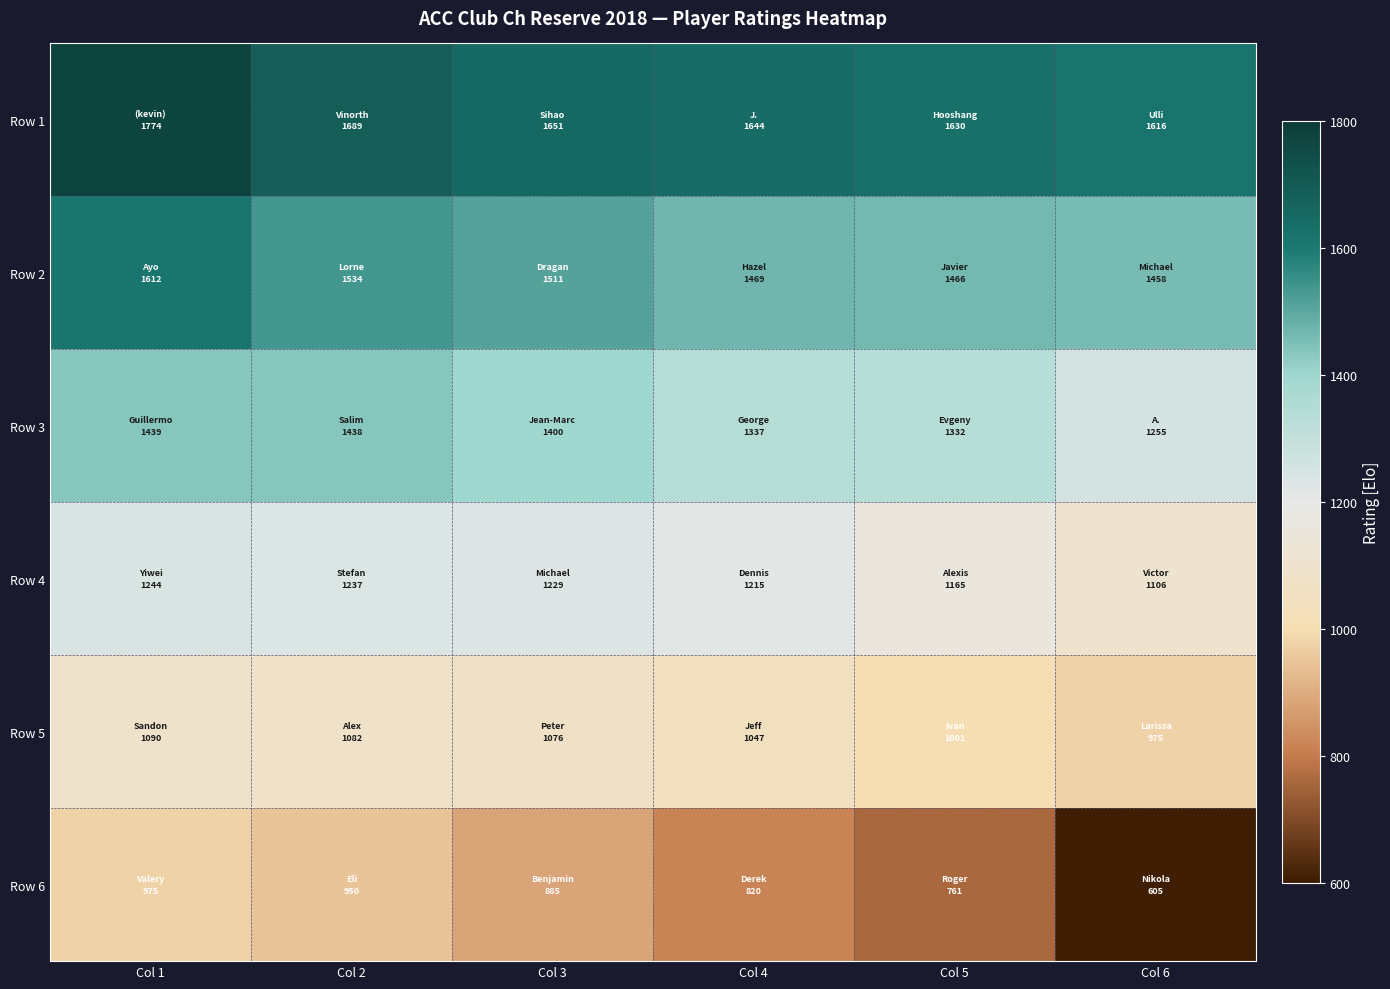

At which category is the sum across all series the highest?

Col 1